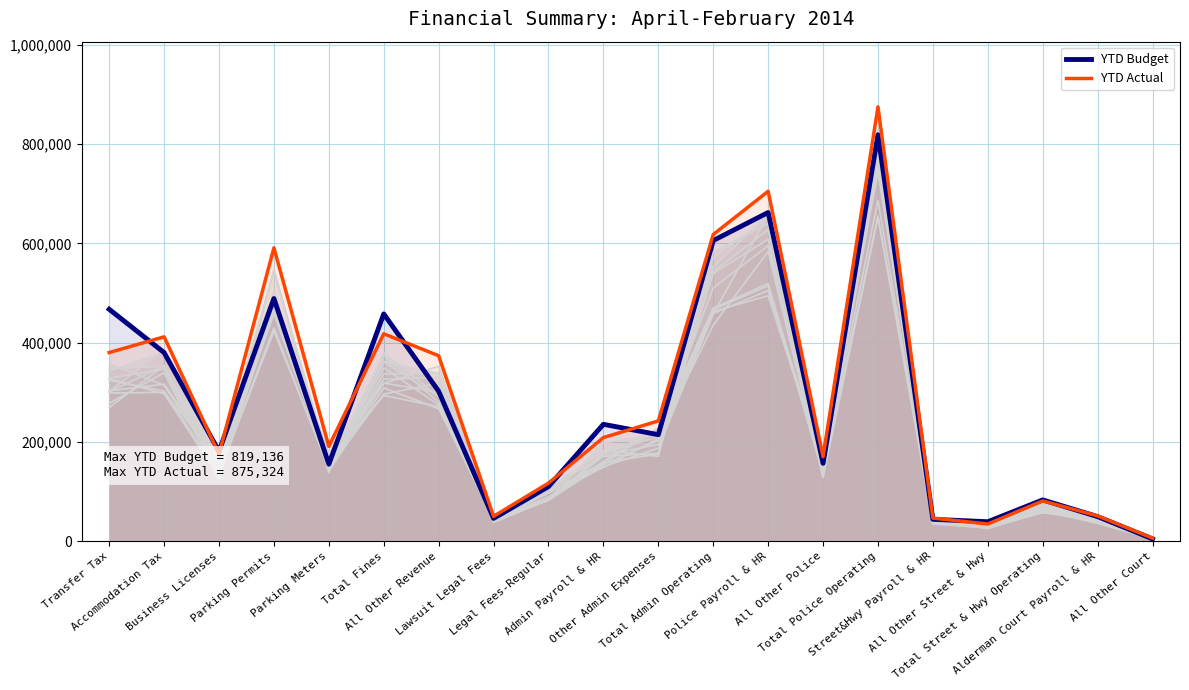

At Legal Fees-Regular, list the series in order from smallest to largest.

YTD Budget, YTD Actual